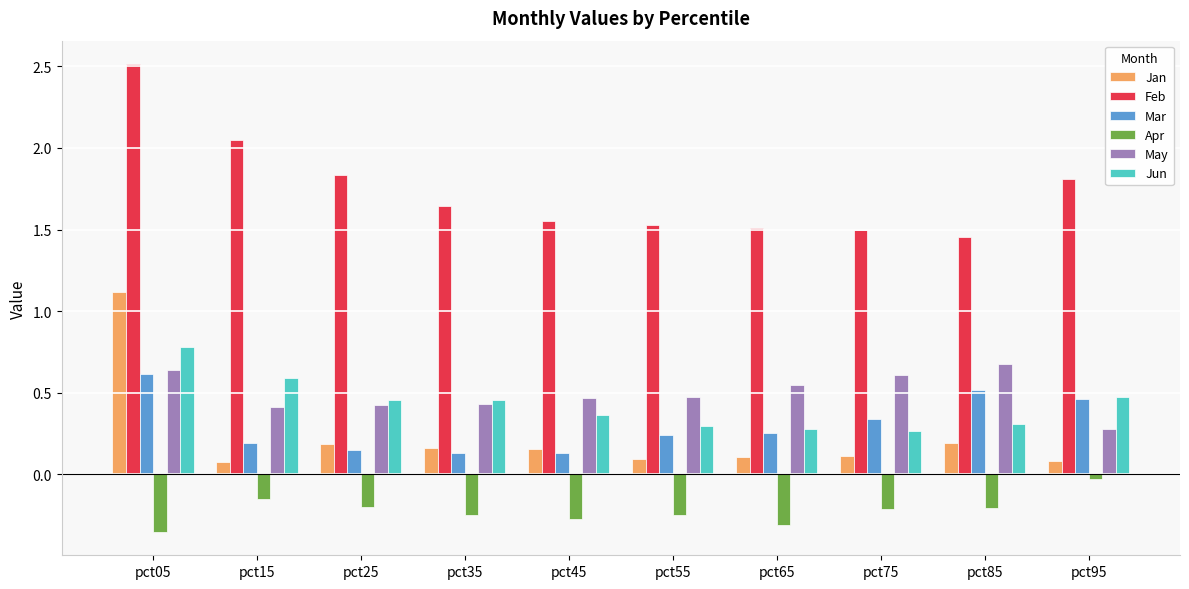

What is the spread (max minus min) of values at pct75?

1.7